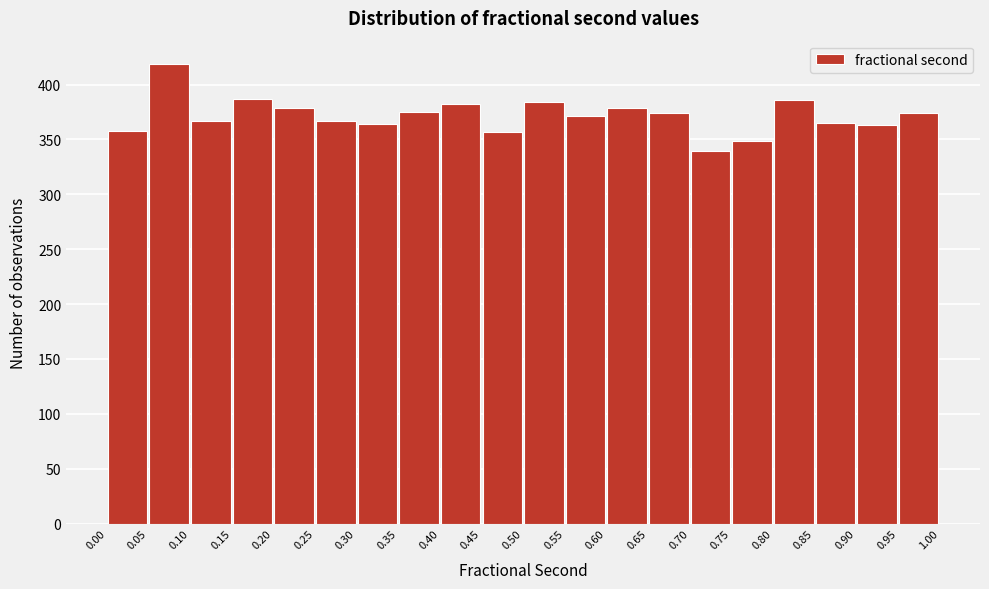

Reading left to right, list every bar in this chart as the range it spans on the x-axis followed by its height. The values are not printed on the chart, so give them approximately, as read against the axis.

0.00 to 0.05: 360
0.05 to 0.10: 420
0.10 to 0.15: 365
0.15 to 0.20: 385
0.20 to 0.25: 380
0.25 to 0.30: 365
0.30 to 0.35: 365
0.35 to 0.40: 375
0.40 to 0.45: 380
0.45 to 0.50: 355
0.50 to 0.55: 385
0.55 to 0.60: 370
0.60 to 0.65: 380
0.65 to 0.70: 375
0.70 to 0.75: 340
0.75 to 0.80: 350
0.80 to 0.85: 385
0.85 to 0.90: 365
0.90 to 0.95: 365
0.95 to 1.00: 375